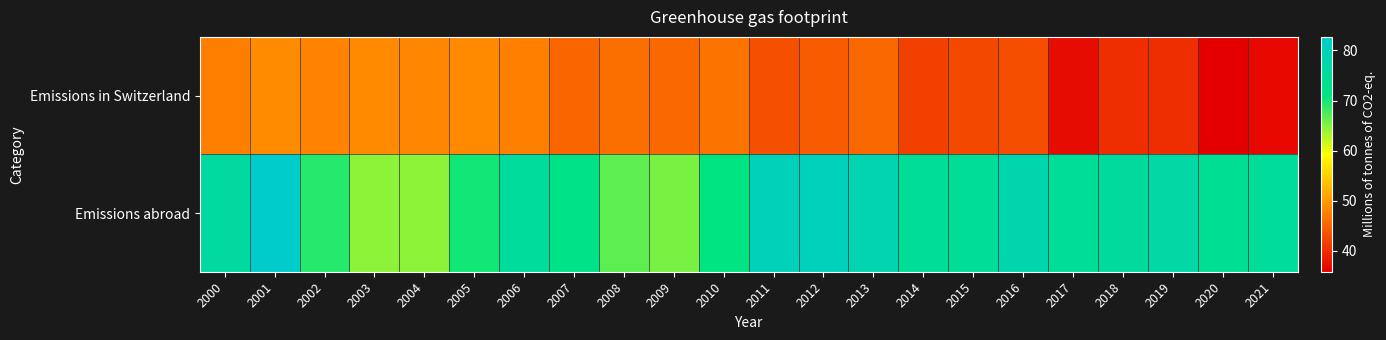

Reading right to left, transcribe all the data shown in this chart.

Emissions in Switzerland: 2021=36.6	2020=35.8	2019=40.2	2018=40.2	2017=37.1	2016=43.0	2015=42.6	2014=41.9	2013=45.5	2012=44.3	2011=43.3	2010=46.6	2009=45.5	2008=46.0	2007=45.3	2006=47.7	2005=48.5	2004=48.2	2003=48.6	2002=48.0	2001=48.8	2000=47.4
Emissions abroad: 2021=75.2	2020=74.2	2019=76.8	2018=75.5	2017=74.6	2016=78.1	2015=74.5	2014=74.5	2013=78.2	2012=80.0	2011=79.8	2010=71.3	2009=65.4	2008=66.7	2007=72.4	2006=75.4	2005=70.1	2004=64.6	2003=64.4	2002=69.2	2001=82.7	2000=76.1